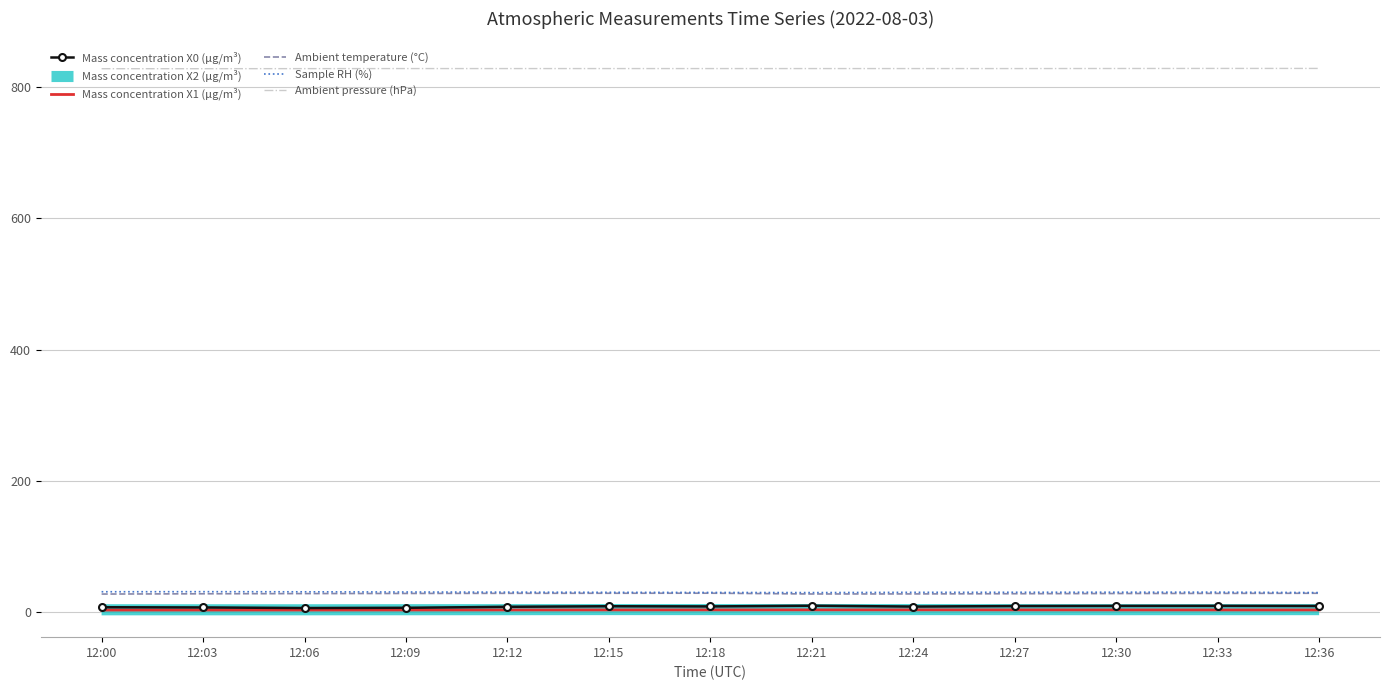

True or false: Mass concentration X0 (μg/m³) and Sample RH (%) cross at least once.

False